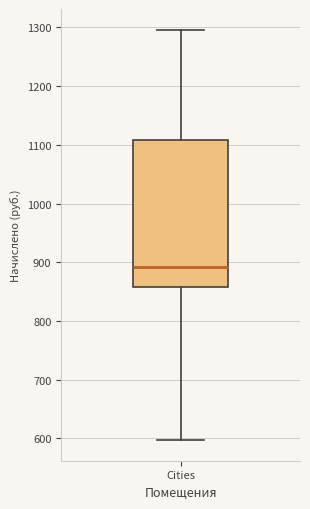

Where does the upper whisker of the box for Cities end on the y-axis? The values are not printed on the chart, so give them approximately, as read against the axis.

1300